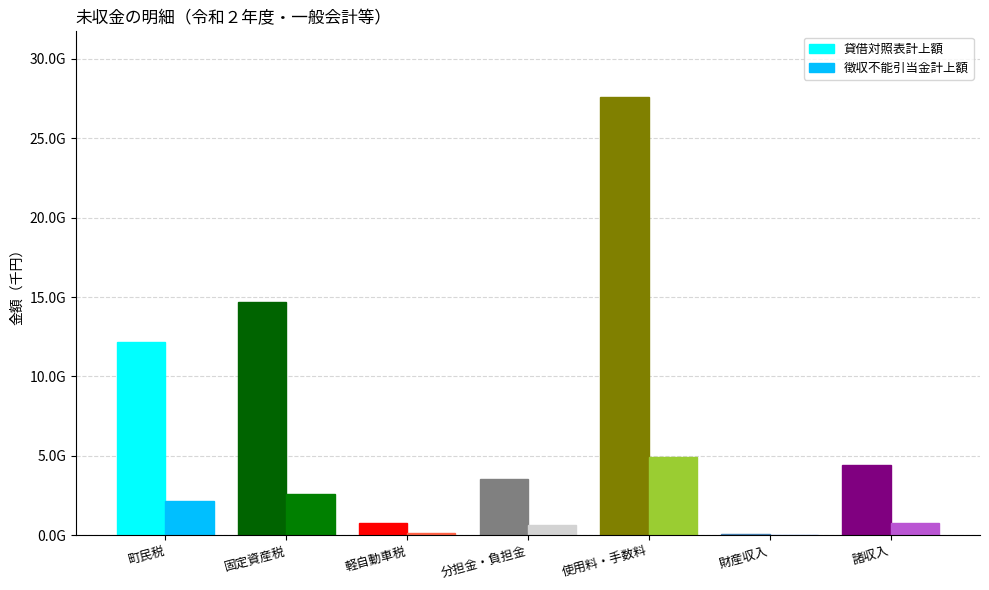

What is the label of the 7th bar from the right?

町民税